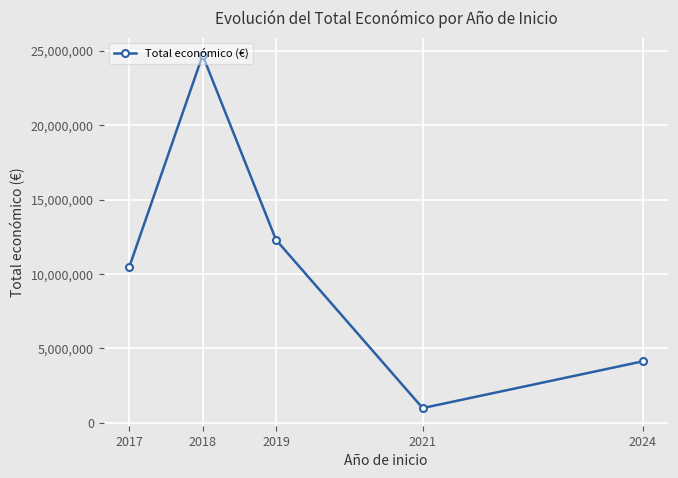

The chart shows a value of 7937565 at 2019. True or false?

False